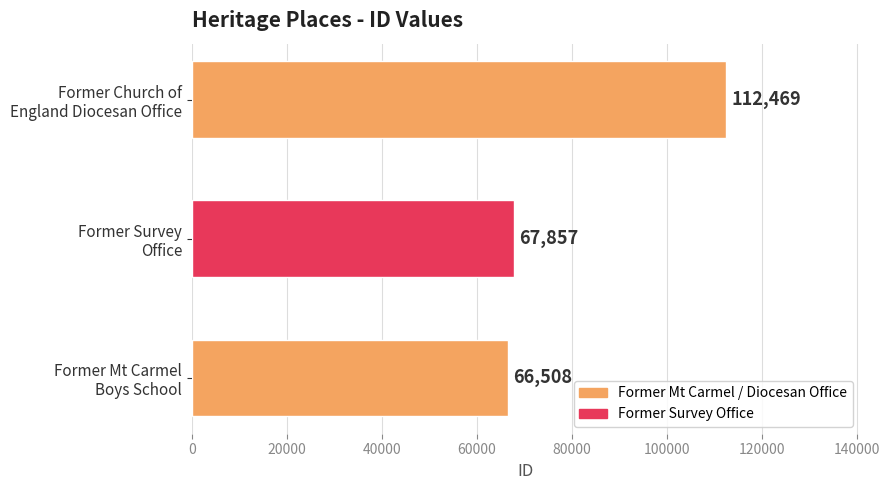

Reading bottom to top, transcribe all the data shown in this chart.

66508	67857	112469